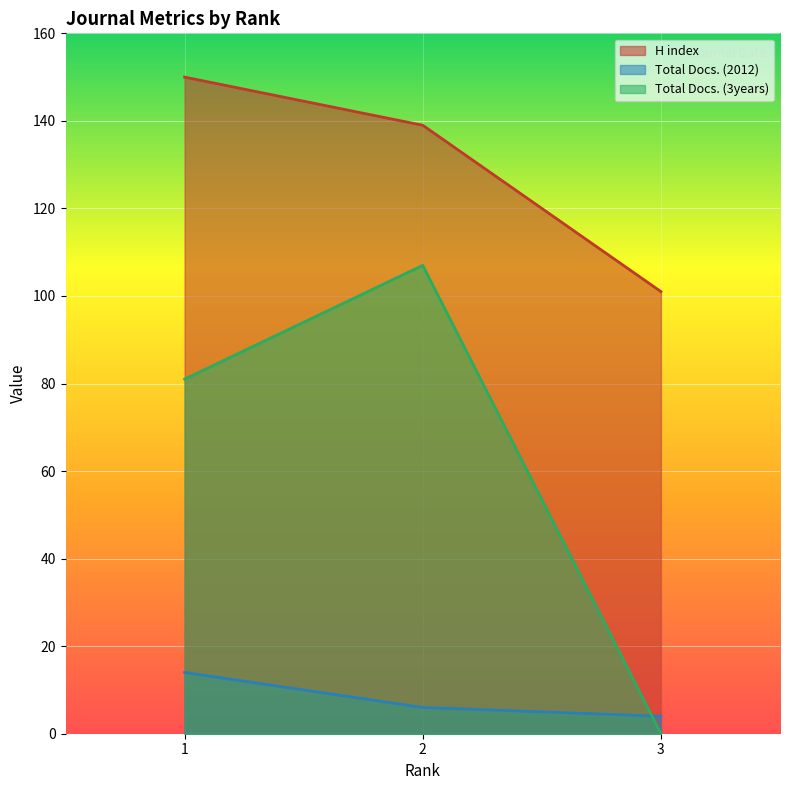

Which category has the highest value in the H index series?

1